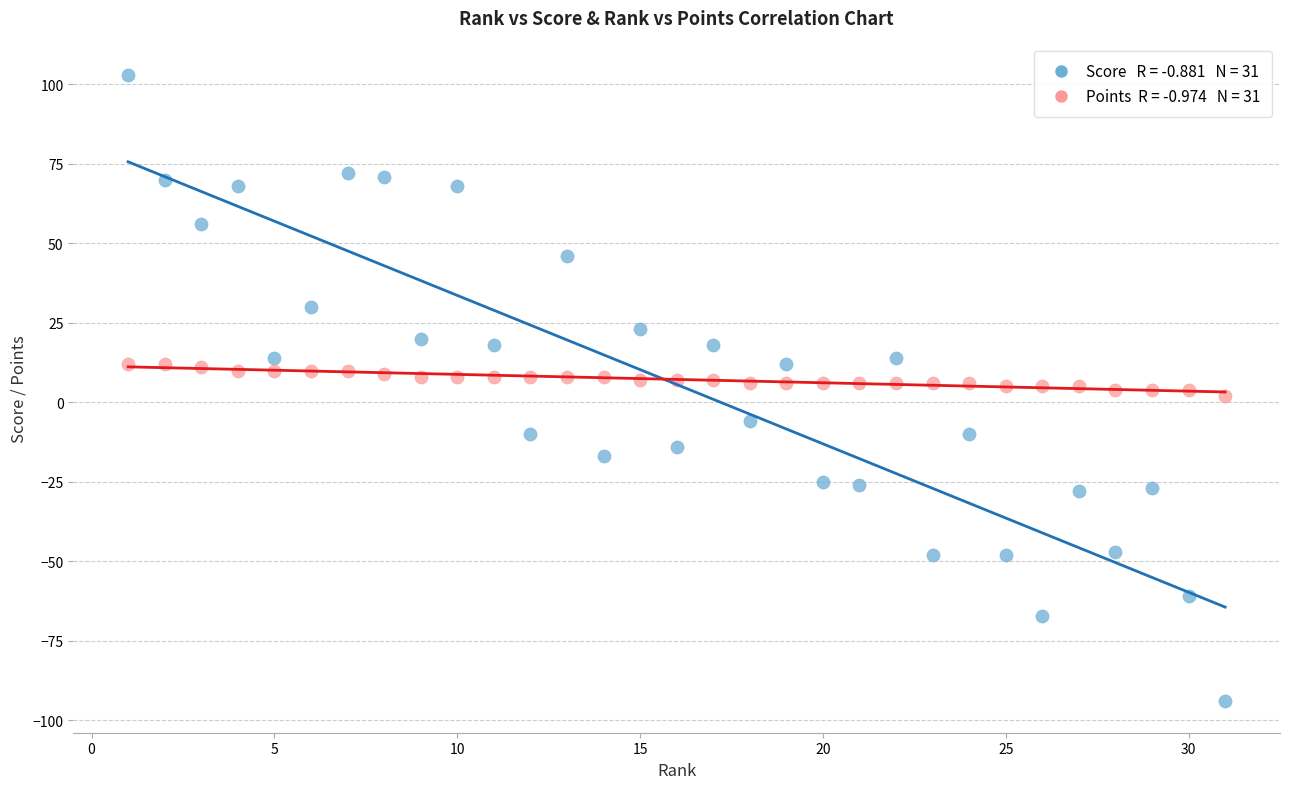

Across all data points, what is the range of X values (max minus min)?

30